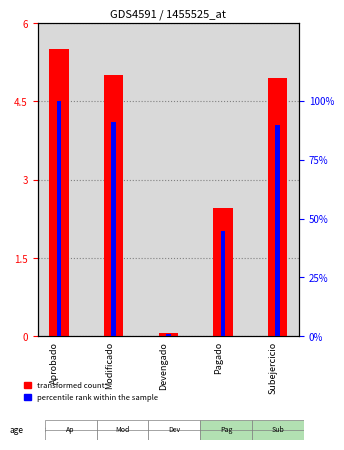

Which label corresponds to the largest value in the chart?

Aprobado